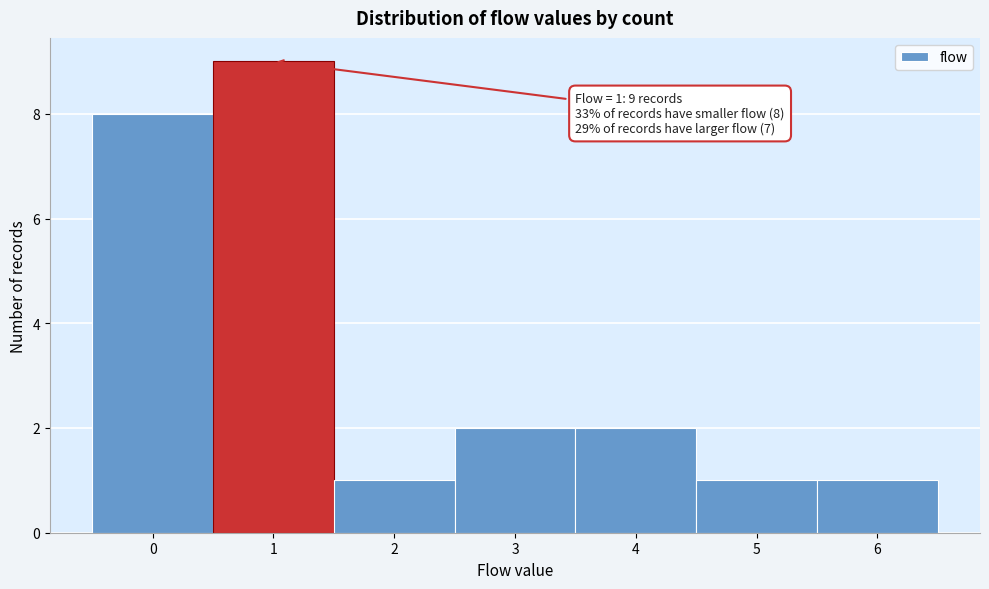

Which range on the x-axis has the tallest bar?

0.5 to 1.5